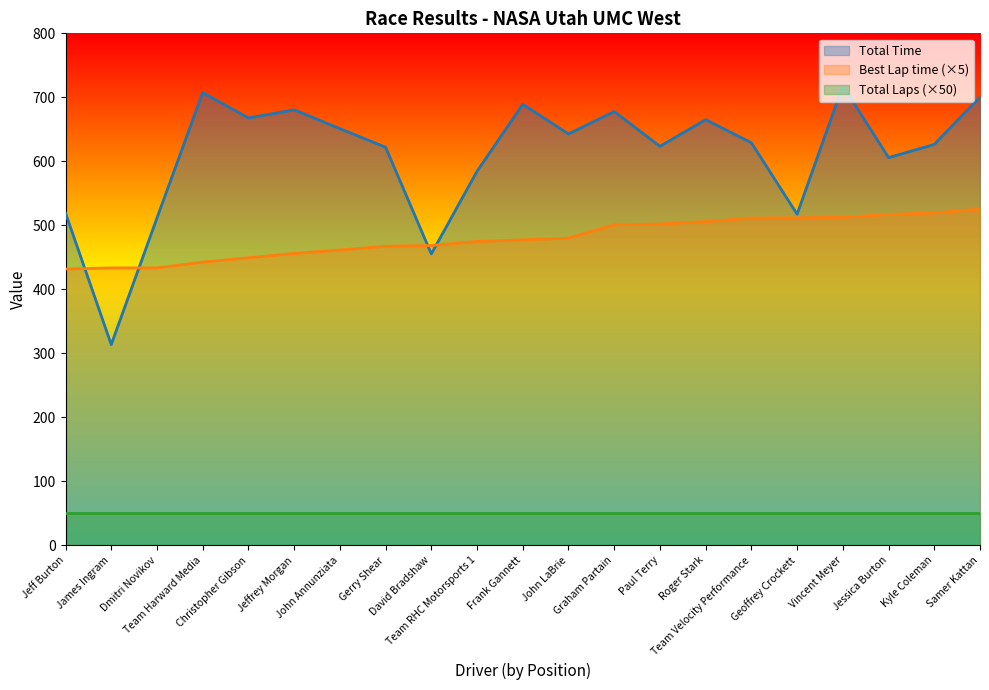

True or false: Total Time and Total Laps (×50) intersect in this chart.

False